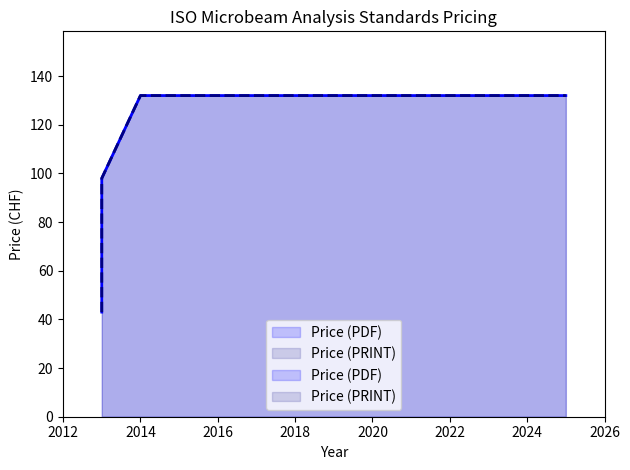

Which series changed the most between 2013 and 2014?

Price (PDF)